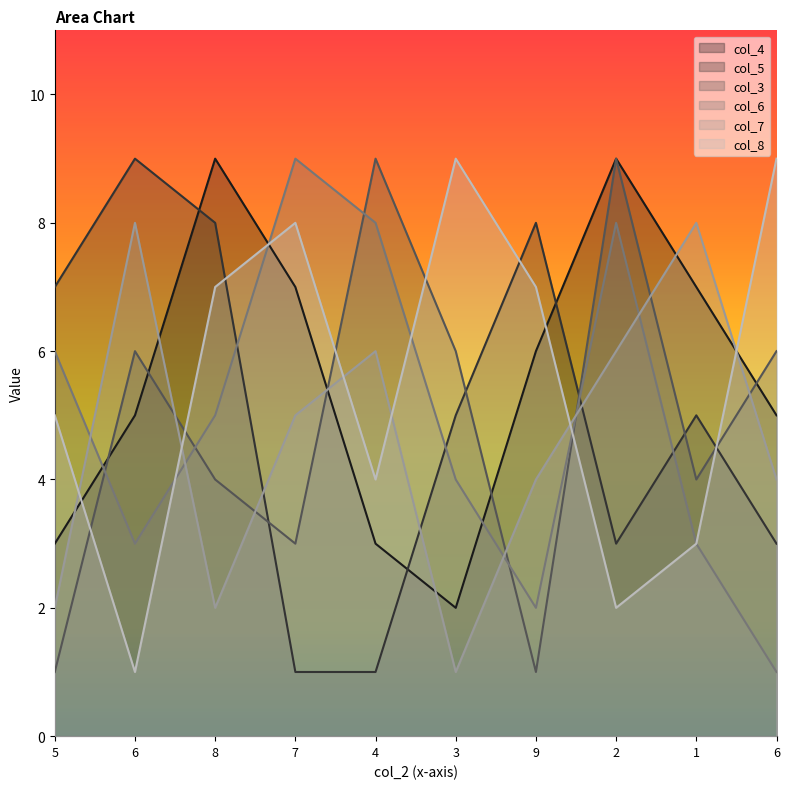

The value of col_8 at 4 is 4. True or false?

True